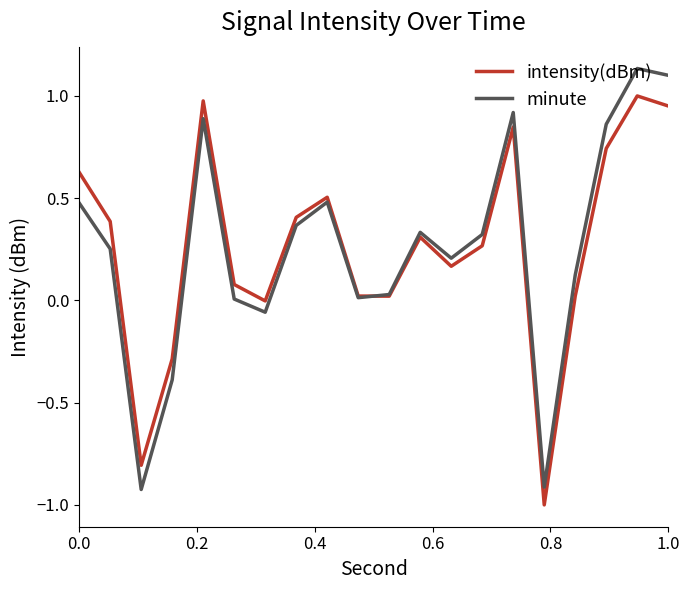

Rank the series by their maximum value, from lowest to highest.

intensity(dBm), minute